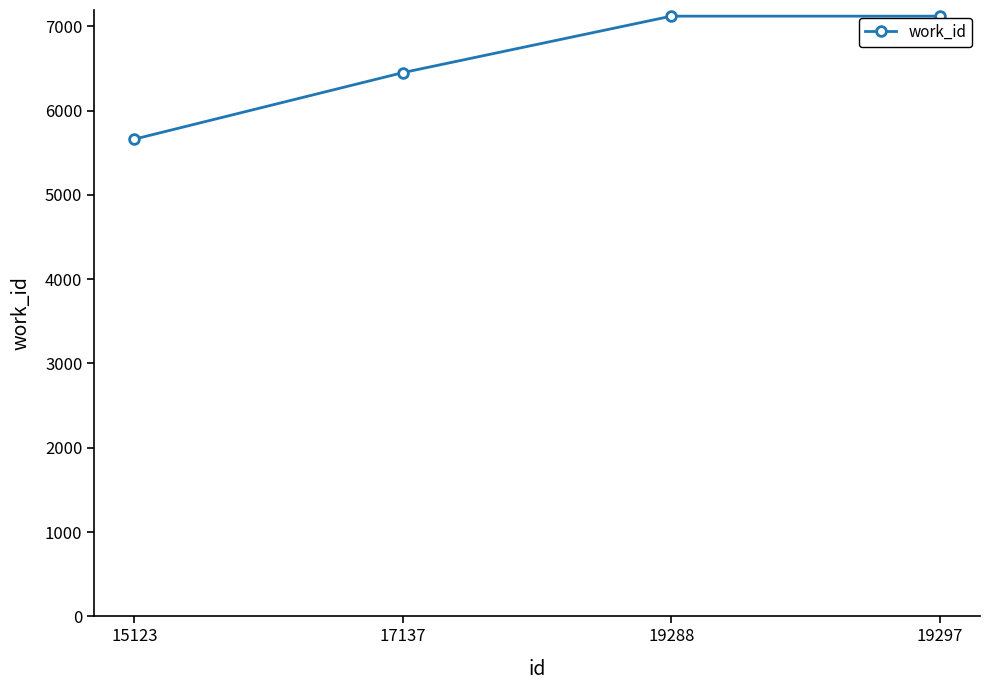

Which category has the lowest value across all series?

15123